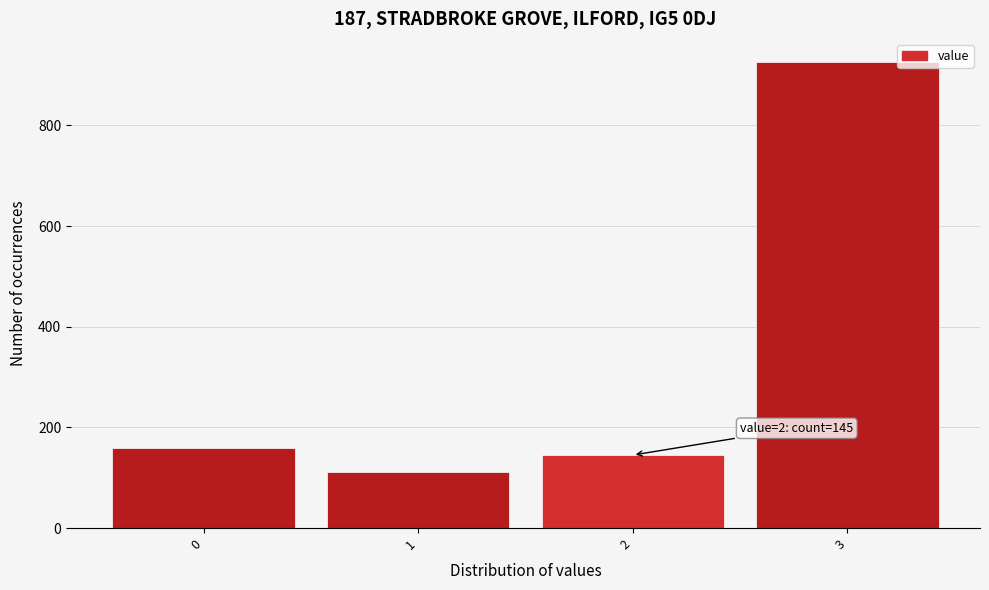

Reading left to right, what are all the values shown in this chart?

0=159	1=111	2=145	3=926